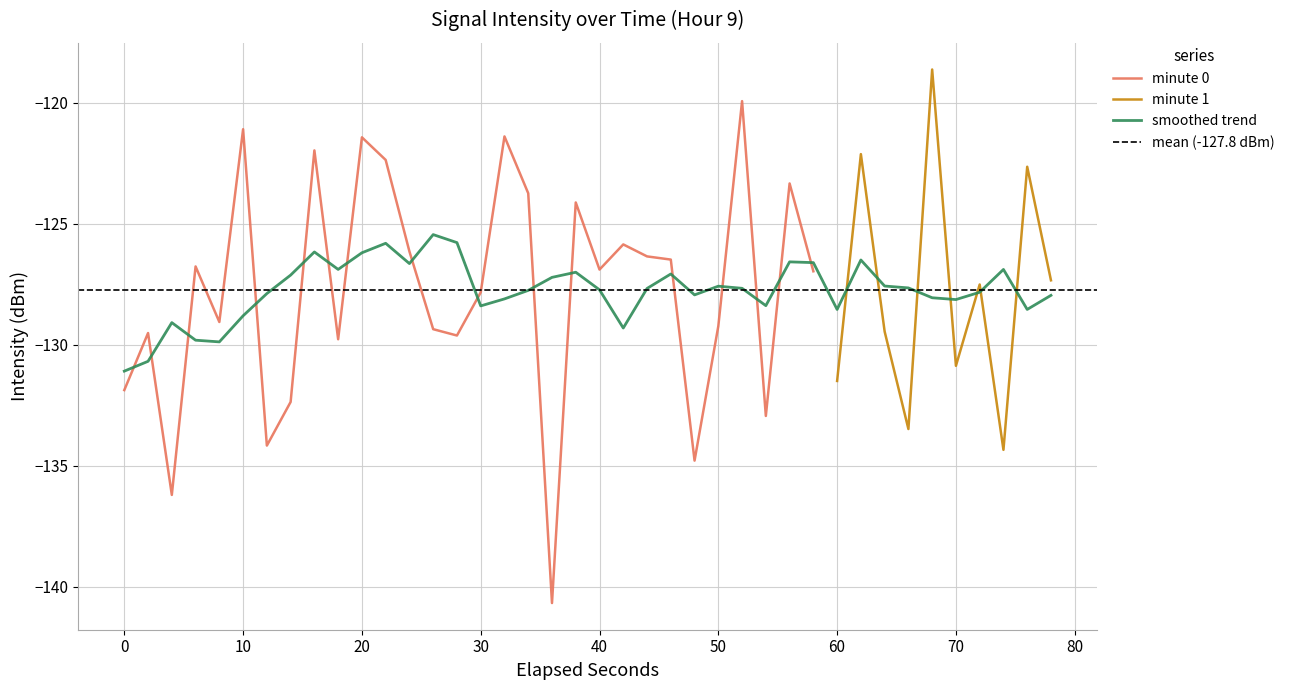

What is the value of the 32nd point from the left?

-122.1